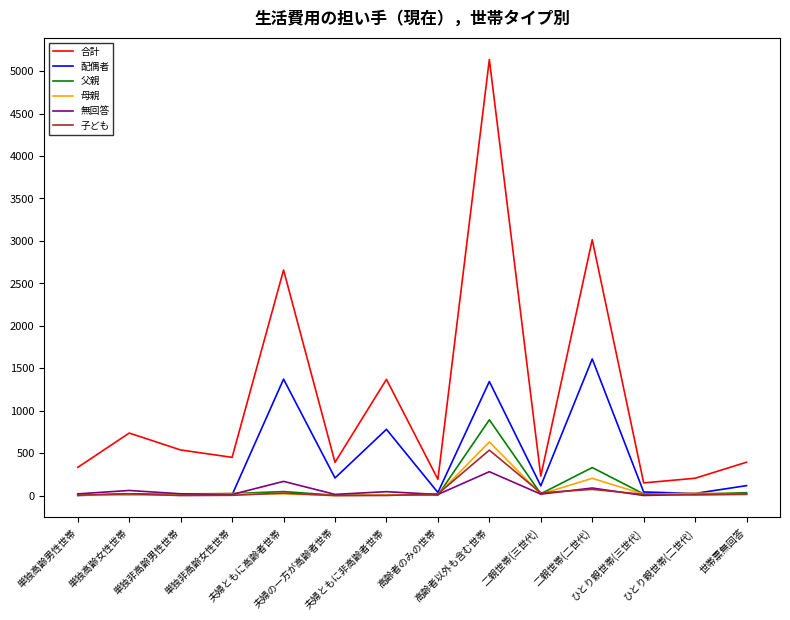

True or false: 合計 and 母親 cross at least once.

False